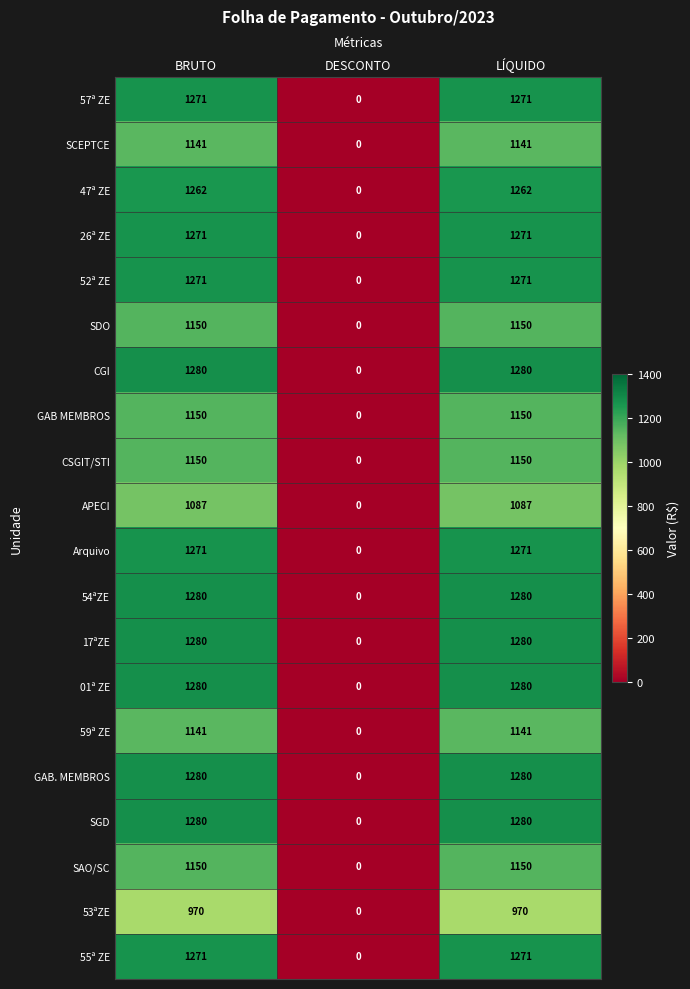

Count the number of categories in the chart.

3